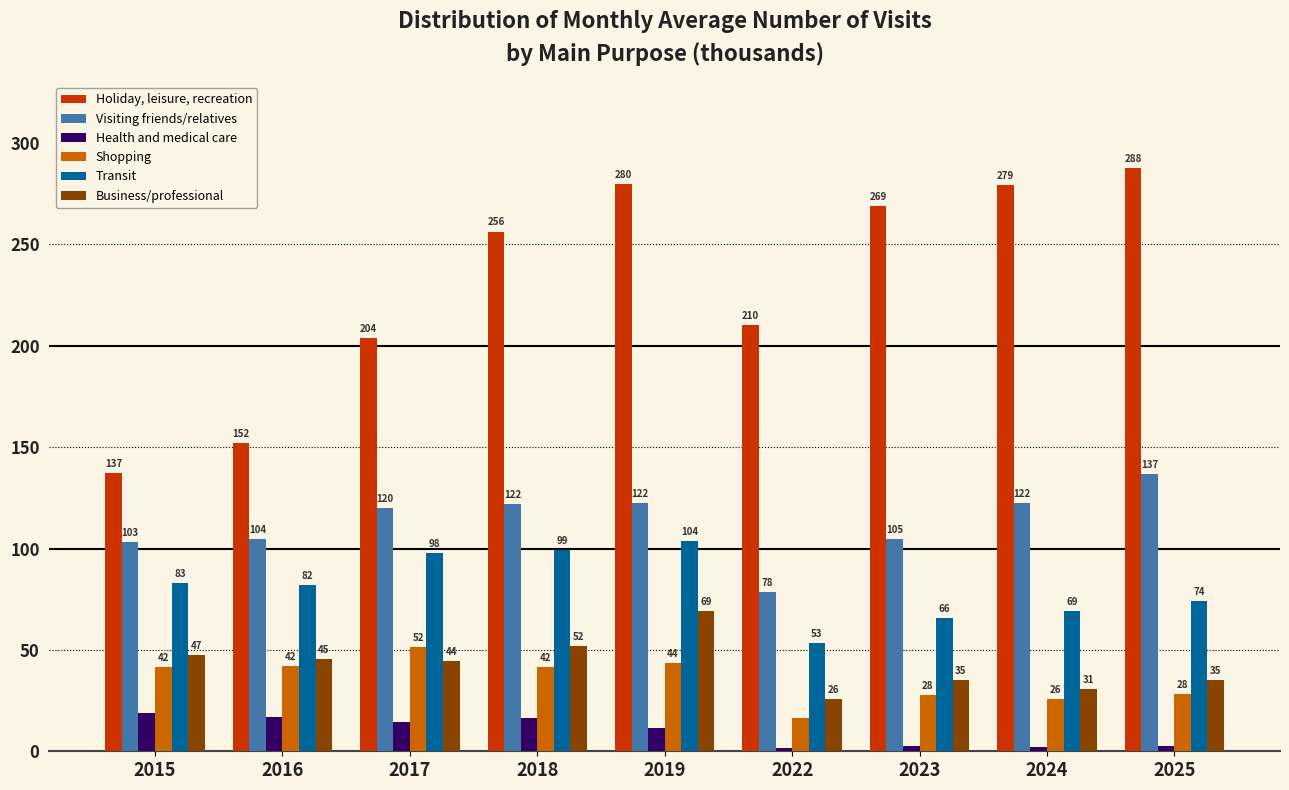

What is the maximum value for Business/professional?

69.3